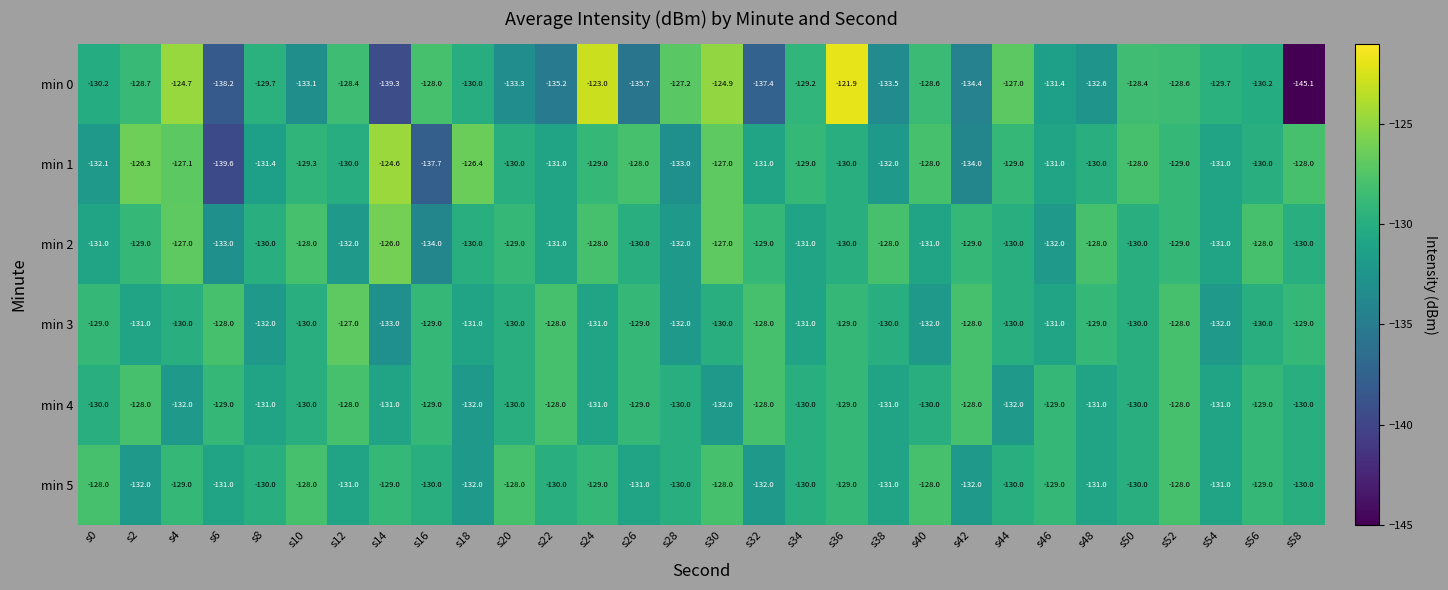

What is the total value across all series at s8?

-784.1